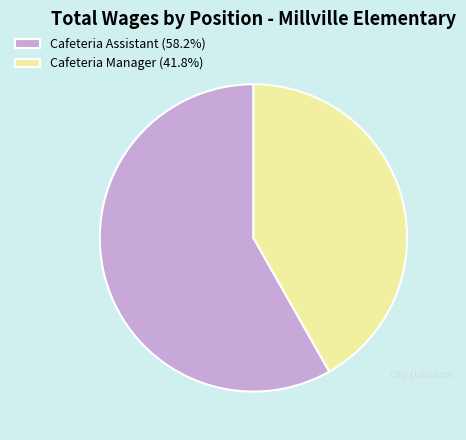

Rank the categories by value from lowest to highest.

Cafeteria Manager, Cafeteria Assistant